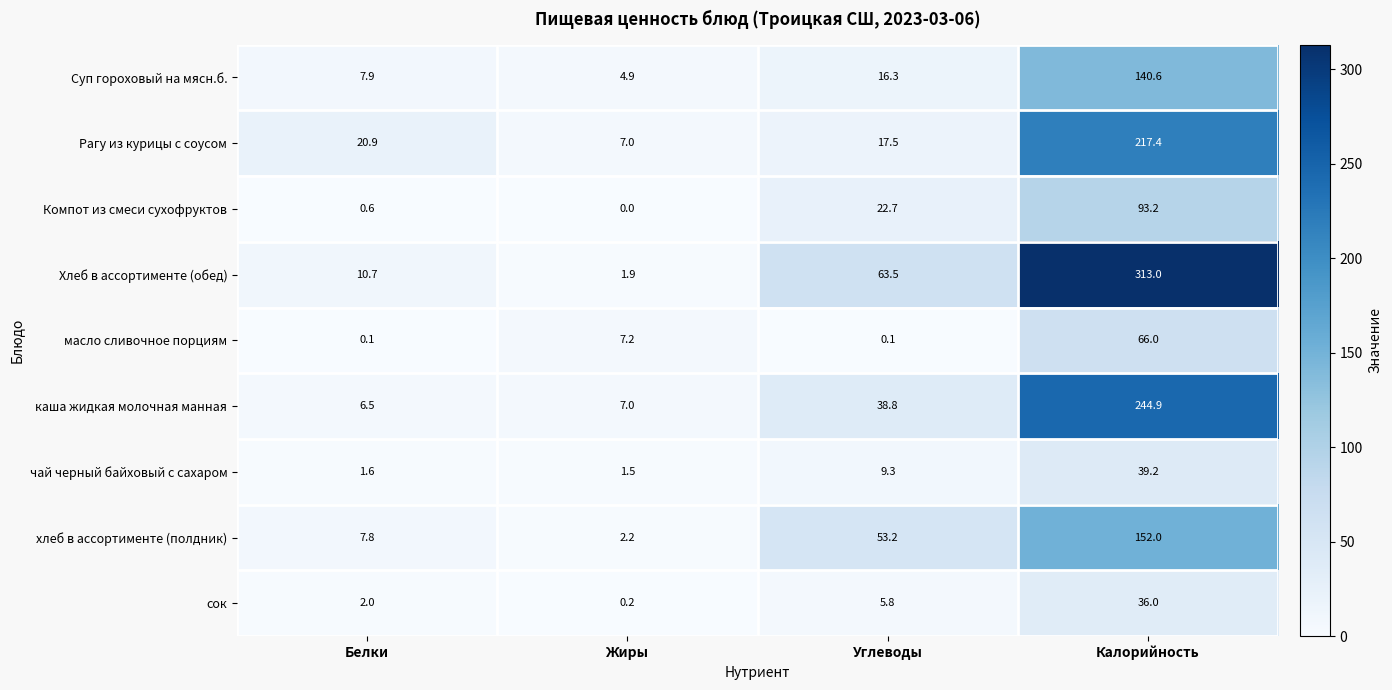

At how many categories does at least one series exceed 67?

1